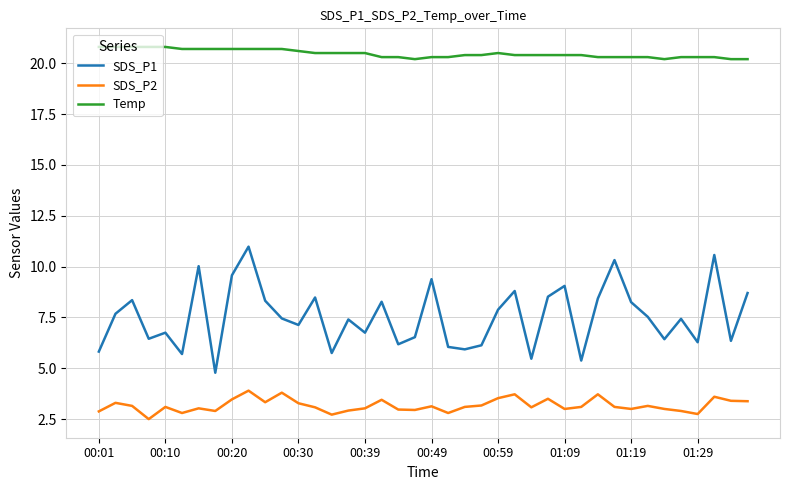

Rank the series by their maximum value, from highest to lowest.

Temp, SDS_P1, SDS_P2